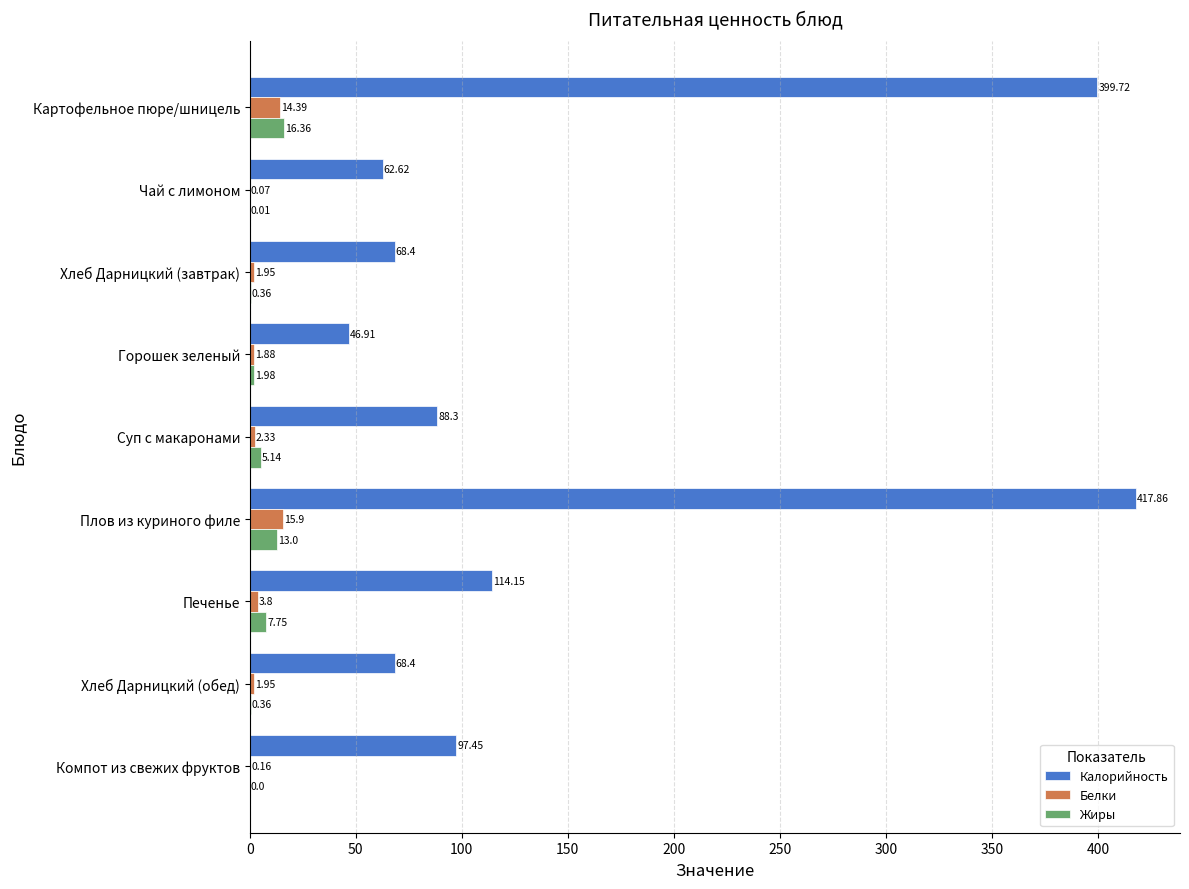

What is the sum of the Калорийность values at Хлеб Дарницкий (обед) and Горошек зеленый?

115.3